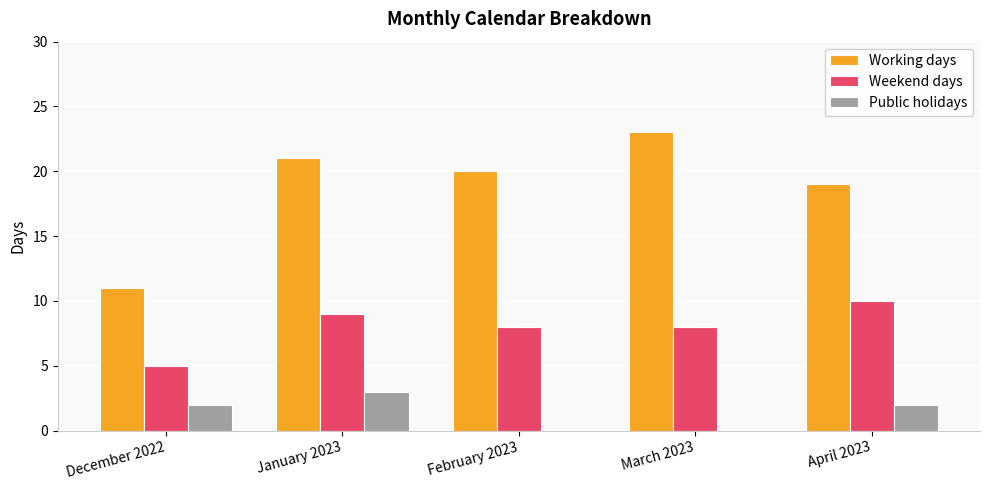

What is the sum of all Working days values?

94